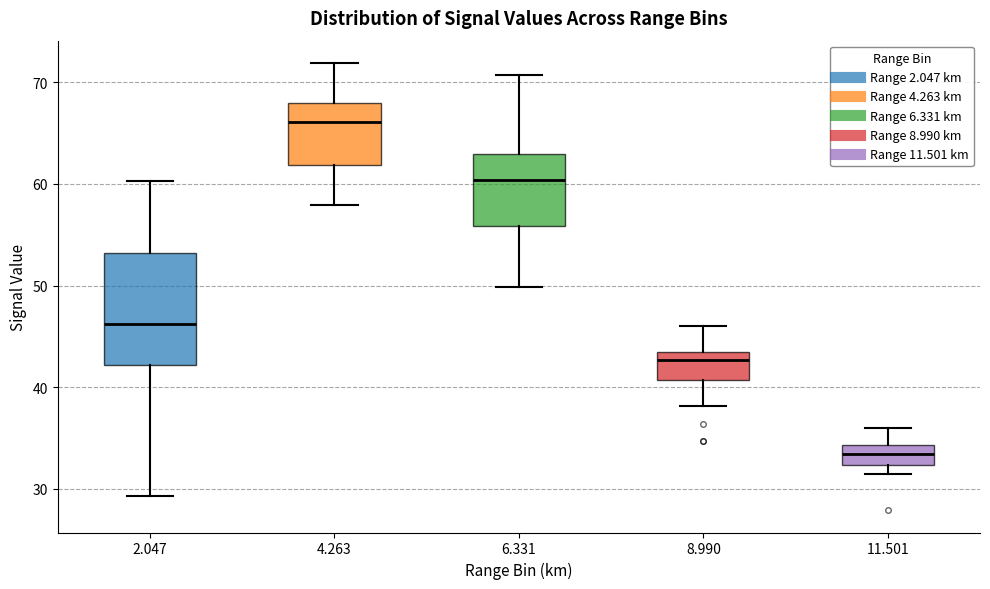

Which box is the tallest, from its lower edge to its upper edge?

2.047